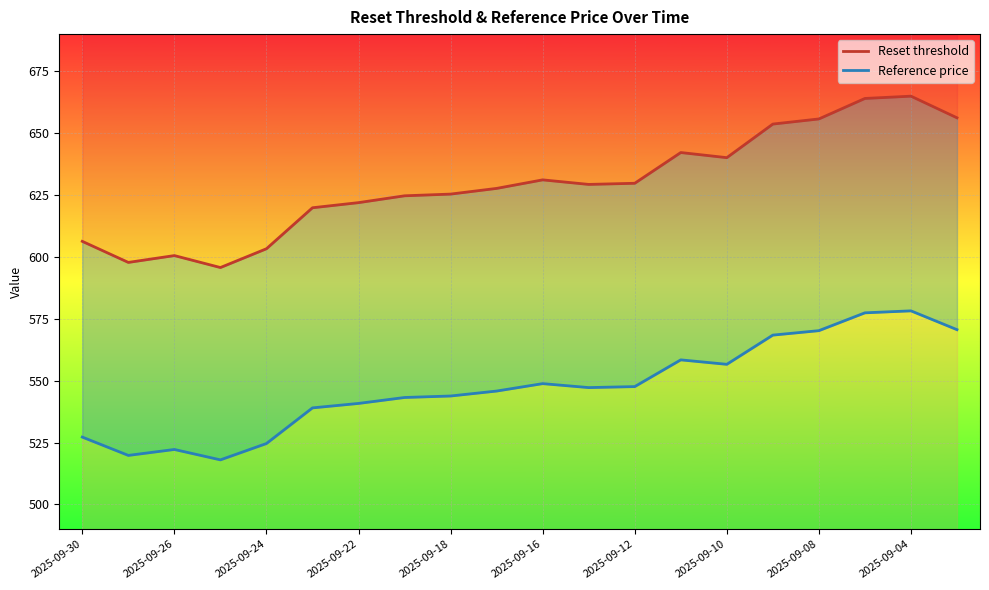

Which series has the largest range (max minus min)?

Reset threshold